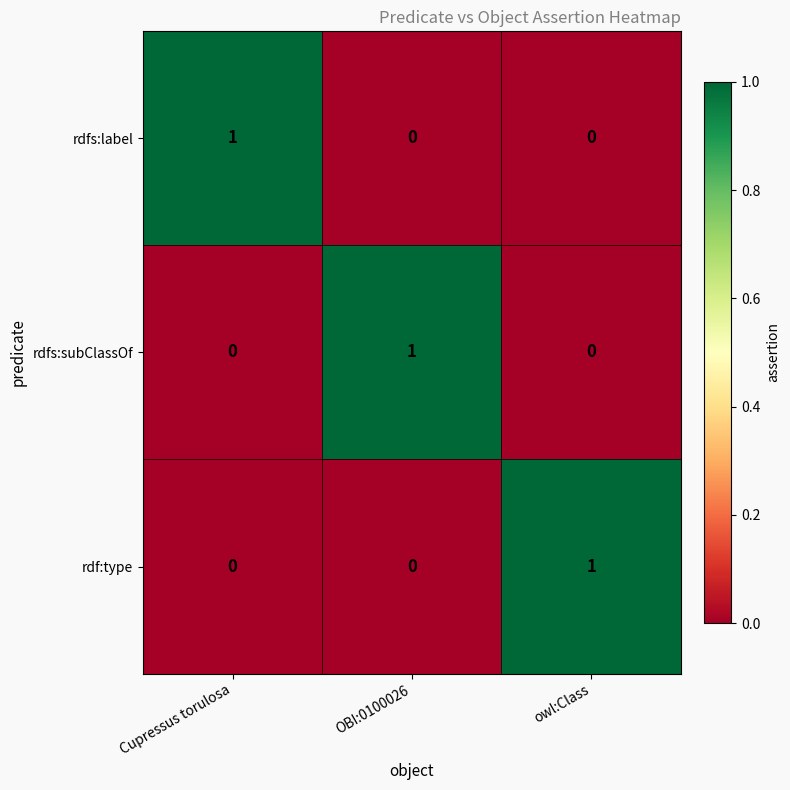

The rdfs:subClassOf series shows 1 at OBI:0100026. True or false?

True